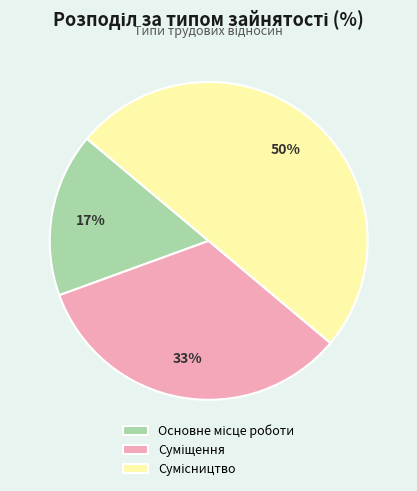

How many segments does this pie chart have?

3